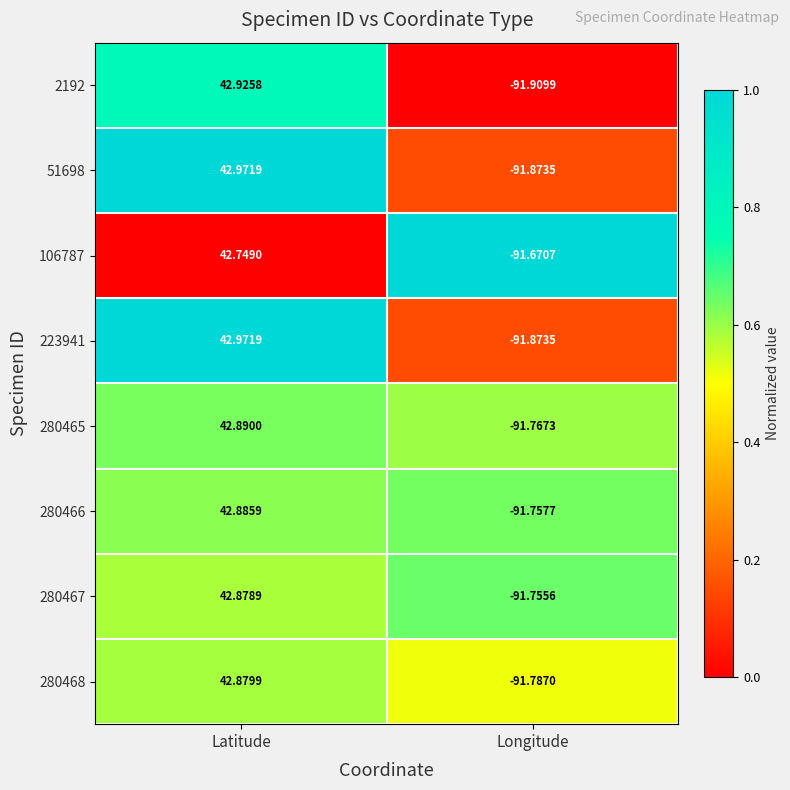

Rank the categories by 2192 value from lowest to highest.

Longitude, Latitude